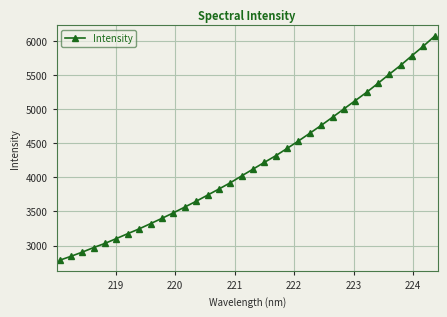

True or false: there are more than 0 points higher than both neighbors.

False